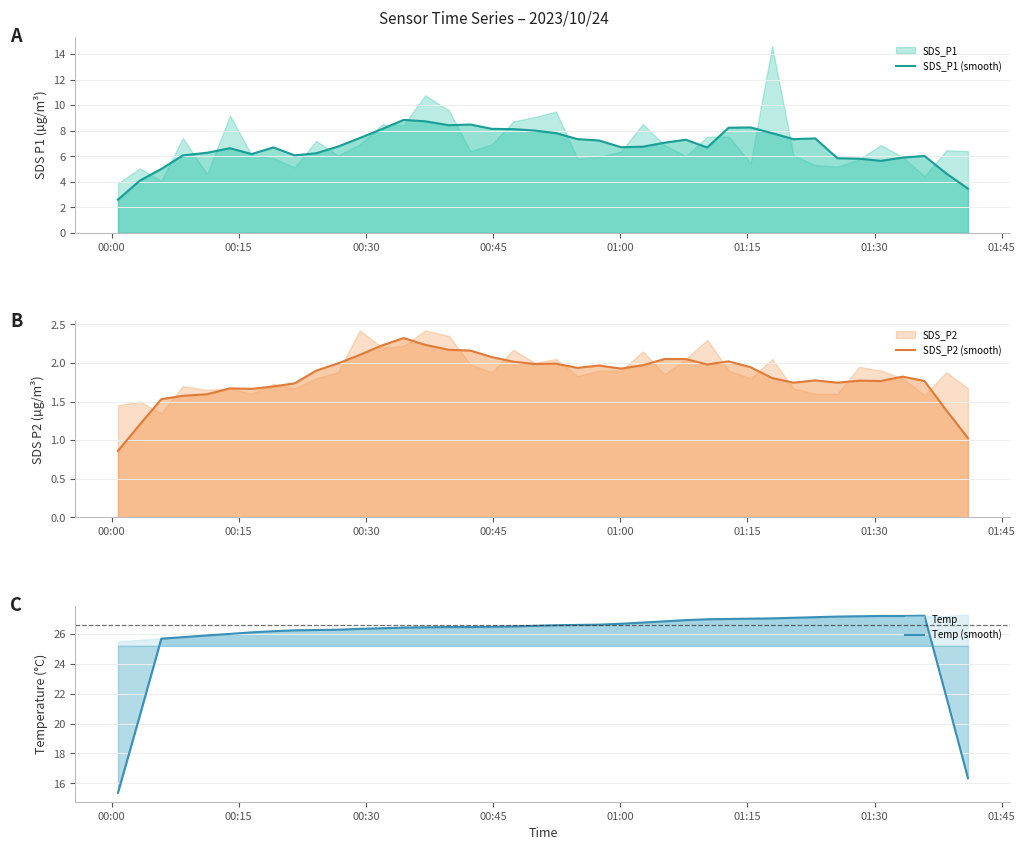

Which category has the lowest value in the SDS_P2 (smooth) series?

00:00